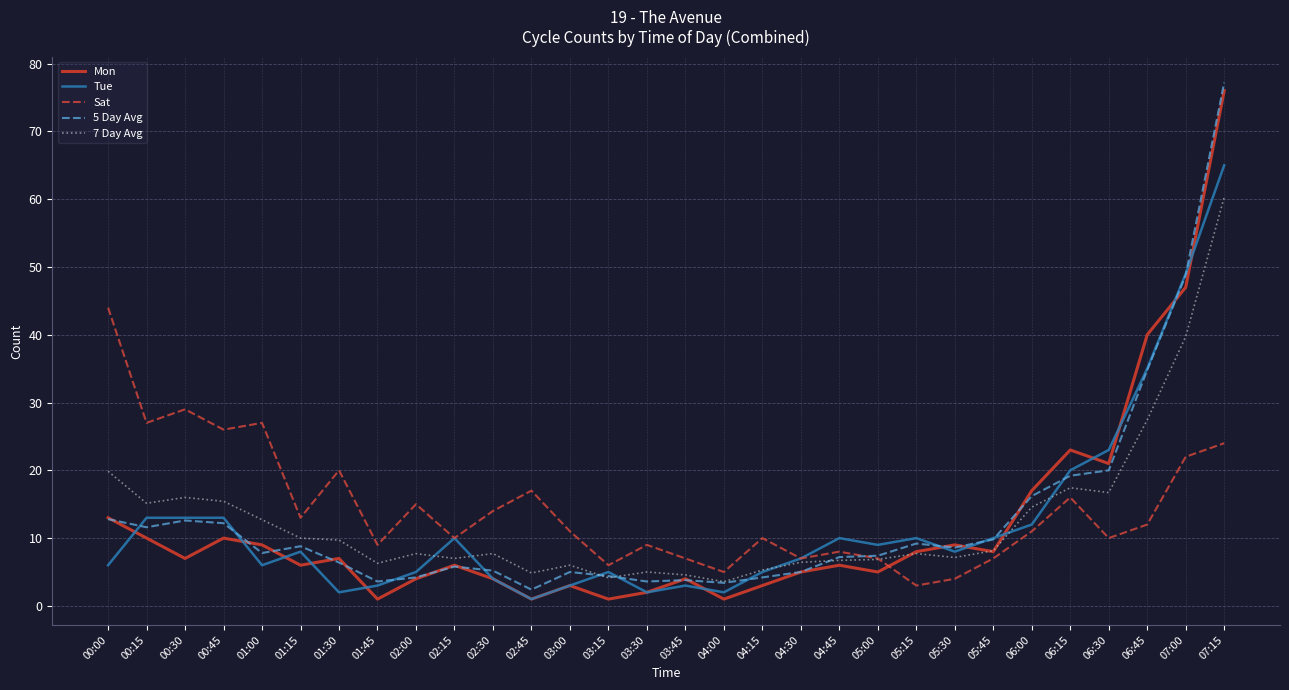

What is the difference between the second highest and second lowest values in the Sat series?

25.0